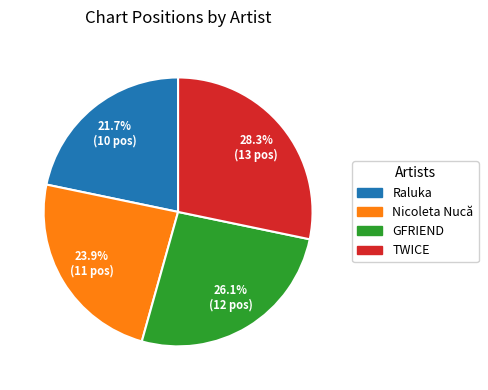

Combined, do GFRIEND and Raluka account for over 50%?

No